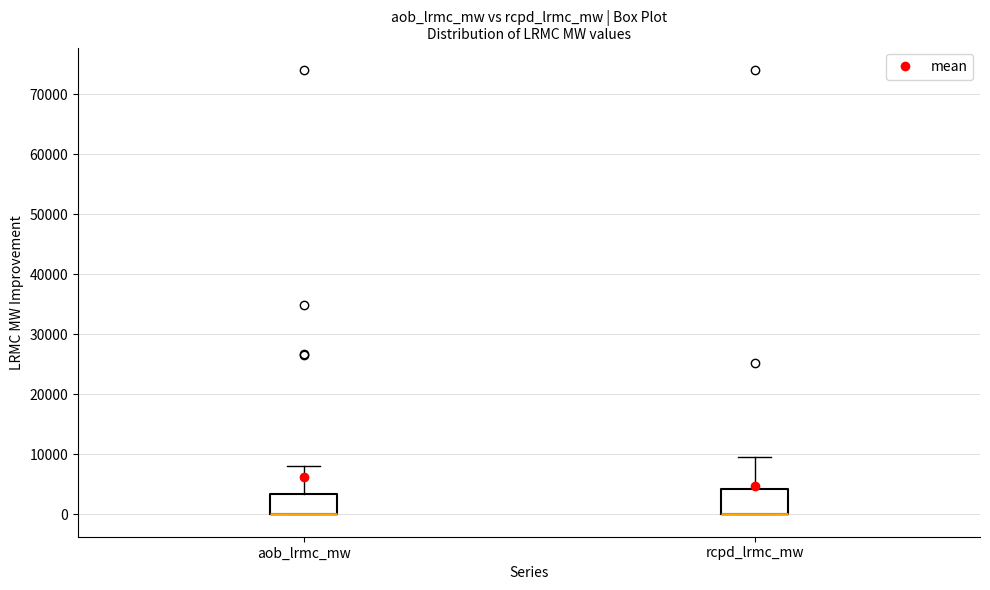

Where does the upper whisker of the box for aob_lrmc_mw end on the y-axis? The values are not printed on the chart, so give them approximately, as read against the axis.

8000